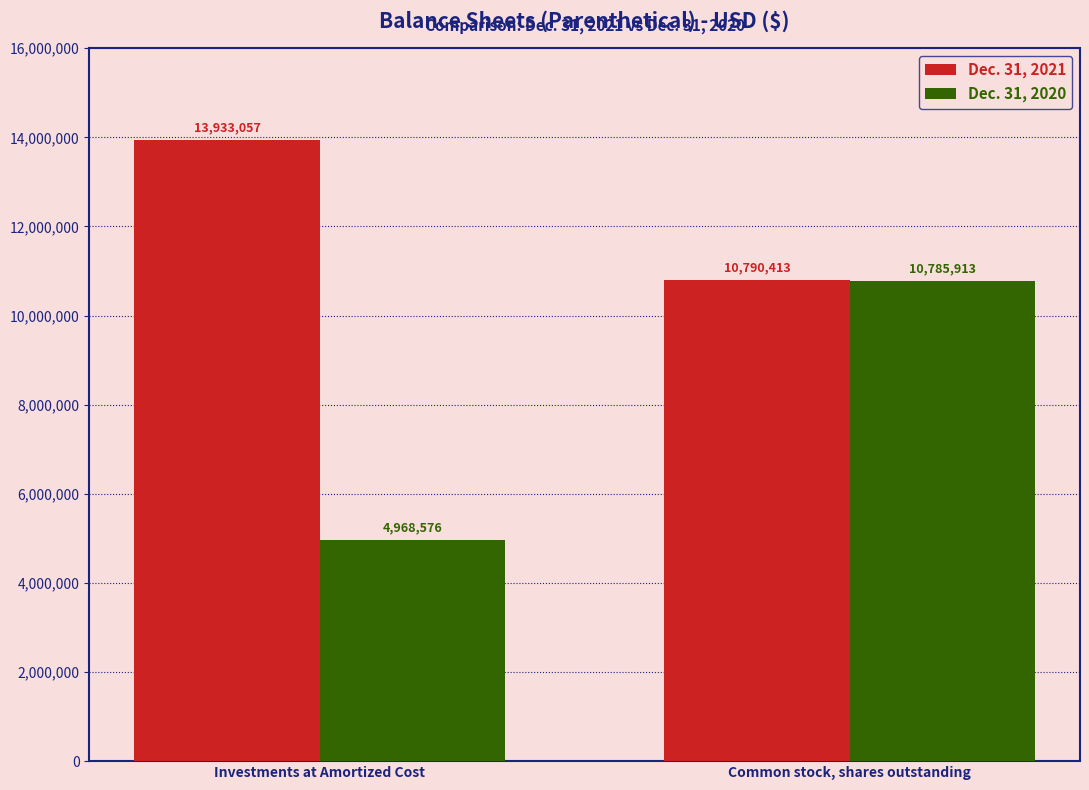

Read the Dec. 31, 2021 value at Common stock, shares outstanding, to the nearest 50.

10790400